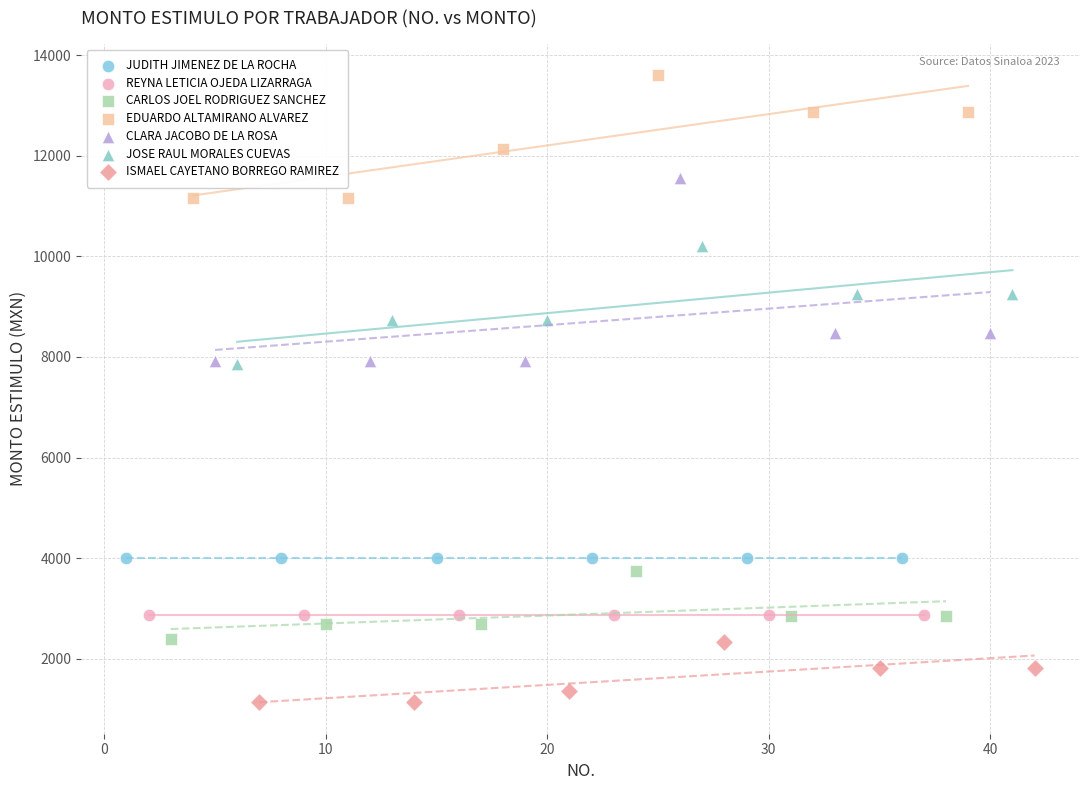

Which series contains the highest Y value?

EDUARDO ALTAMIRANO ALVAREZ